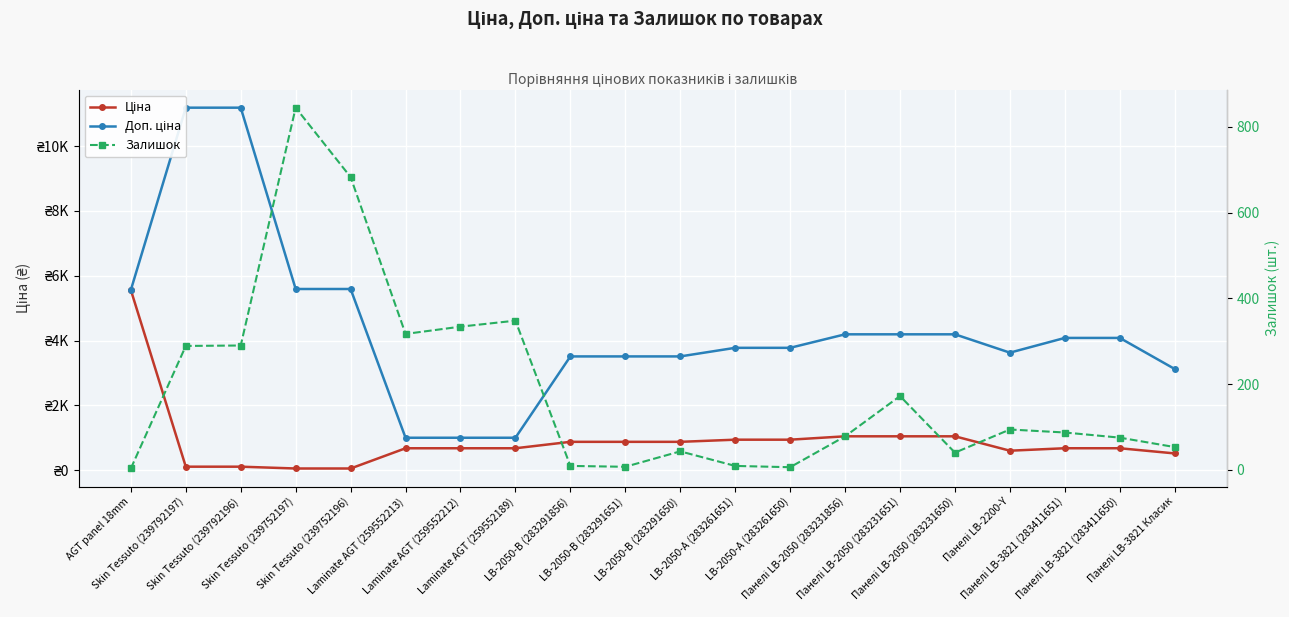

Where is the first local minimum for Залишок?

Laminate AGT (259552213)